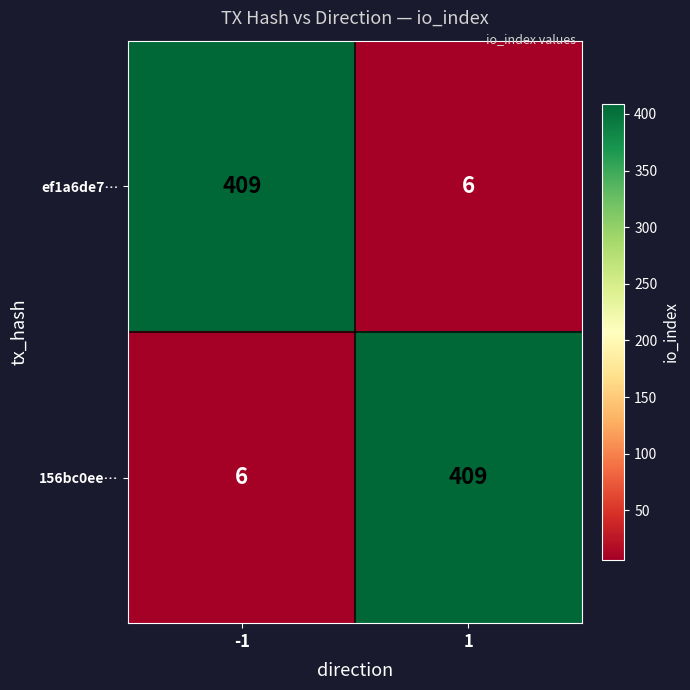

What is the smallest value displayed?

6